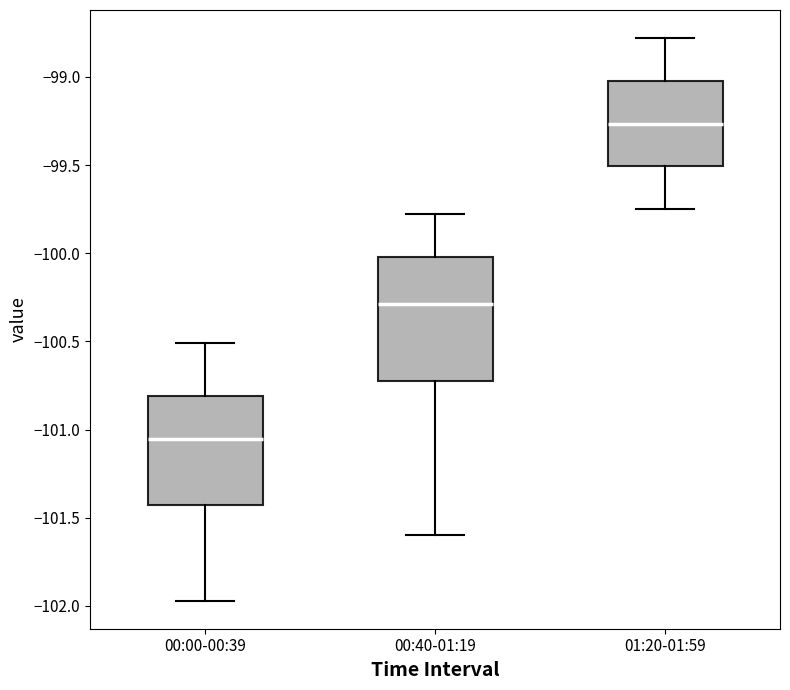

Which box has the lowest median line?

00:00-00:39